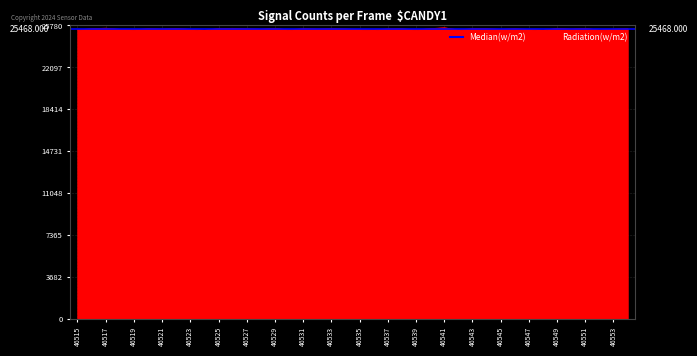

Read the value at 46535, to the nearest 5.

25425